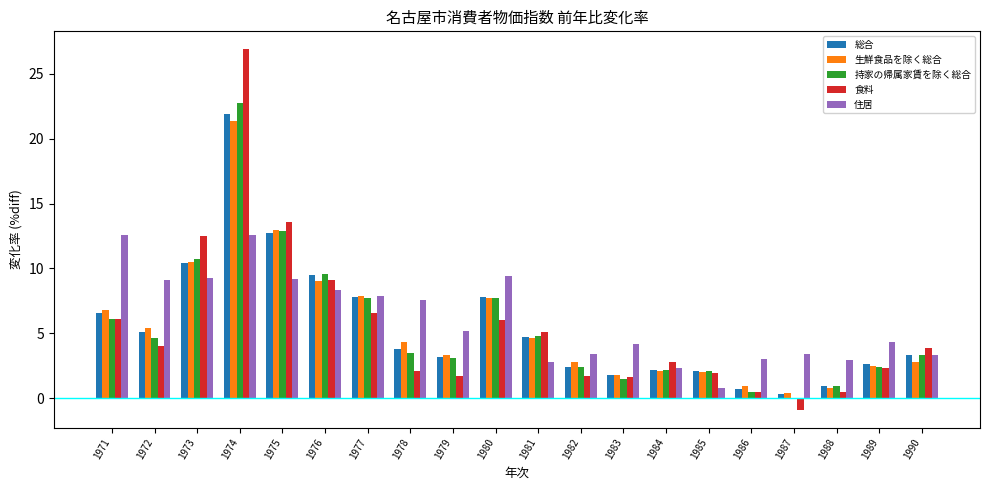

At which category is the sum across all series the highest?

1974